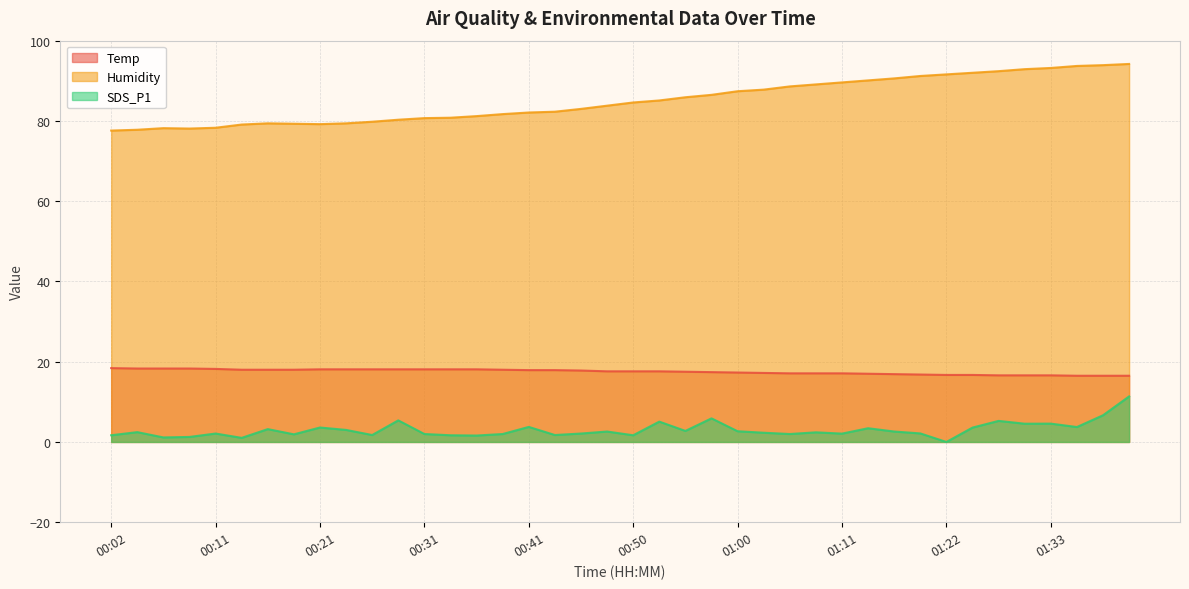

Which series changed the most between 00:50 and 01:05?

Humidity